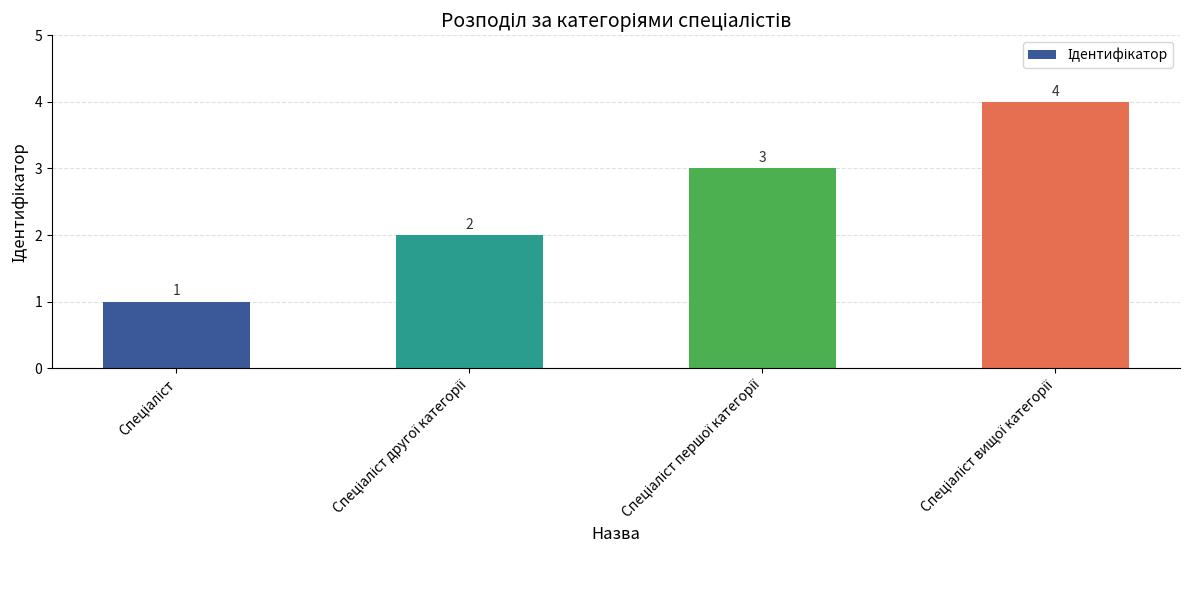

What is the value of the 2nd bar from the left?

2